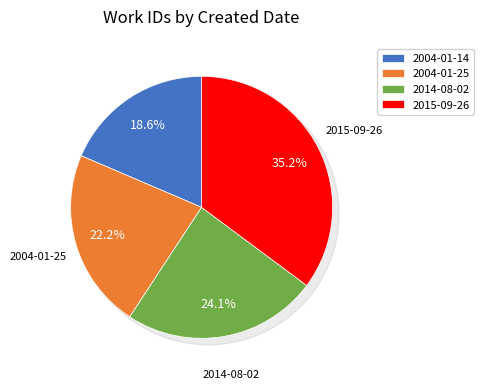

Count the number of slices in the pie.

4